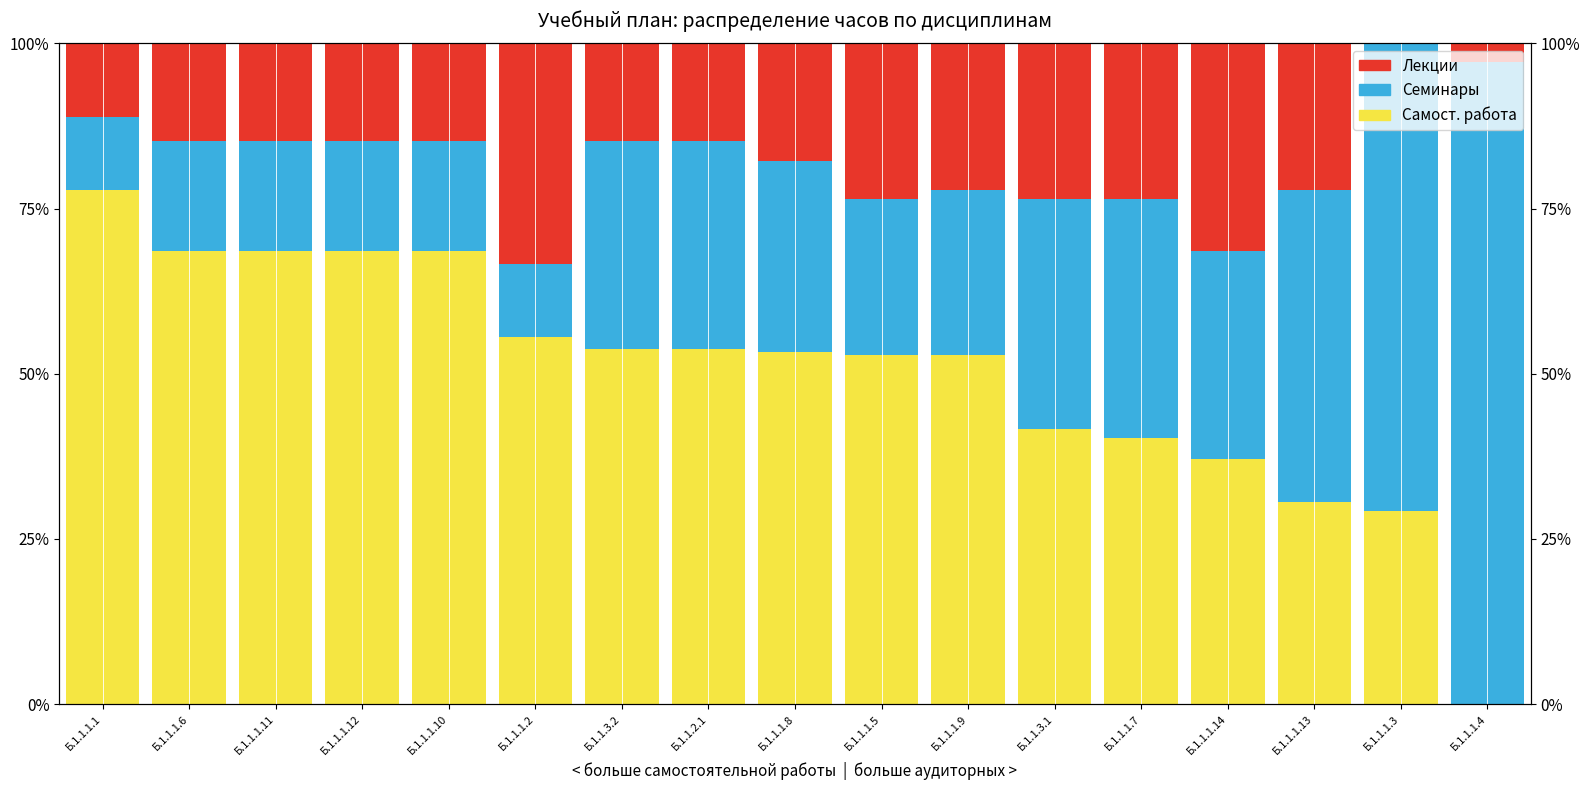

Which series has the largest range (max minus min)?

Семинары